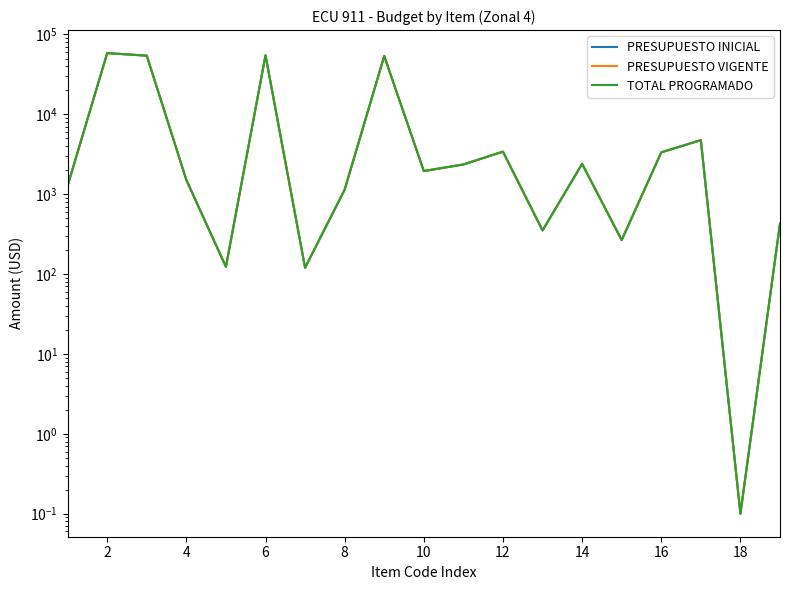

In PRESUPUESTO VIGENTE, how many points are higher than both neighbors (excluding endpoints)?

6